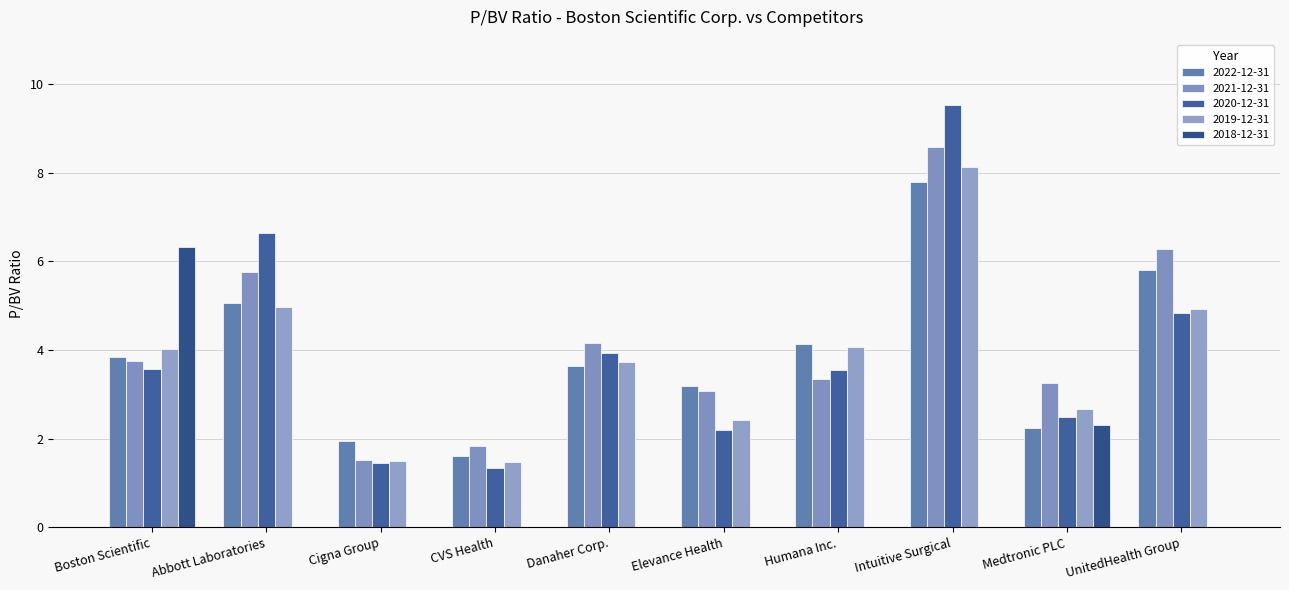

Reading left to right, transcribe all the data shown in this chart.

2022-12-31: 3.9	5.1	1.9	1.6	3.6	3.2	4.1	7.8	2.2	5.8
2021-12-31: 3.8	5.8	1.5	1.8	4.2	3.1	3.3	8.6	3.3	6.3
2020-12-31: 3.6	6.7	1.5	1.3	3.9	2.2	3.5	9.5	2.5	4.8
2019-12-31: 4.0	5.0	1.5	1.5	3.7	2.4	4.1	8.1	2.7	4.9
2018-12-31: 6.3	0.0	0.0	0.0	0.0	0.0	0.0	0.0	2.3	0.0